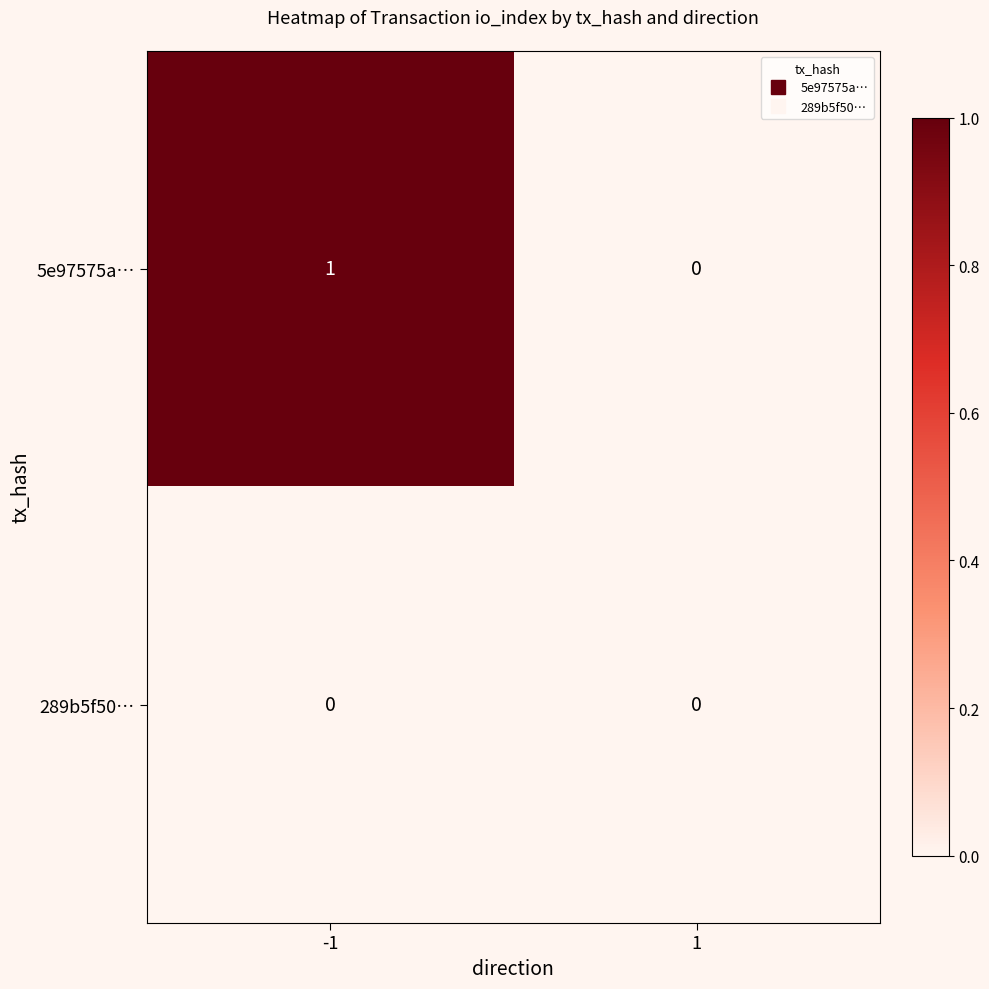

Which series has the largest total across all categories?

5e97575a…